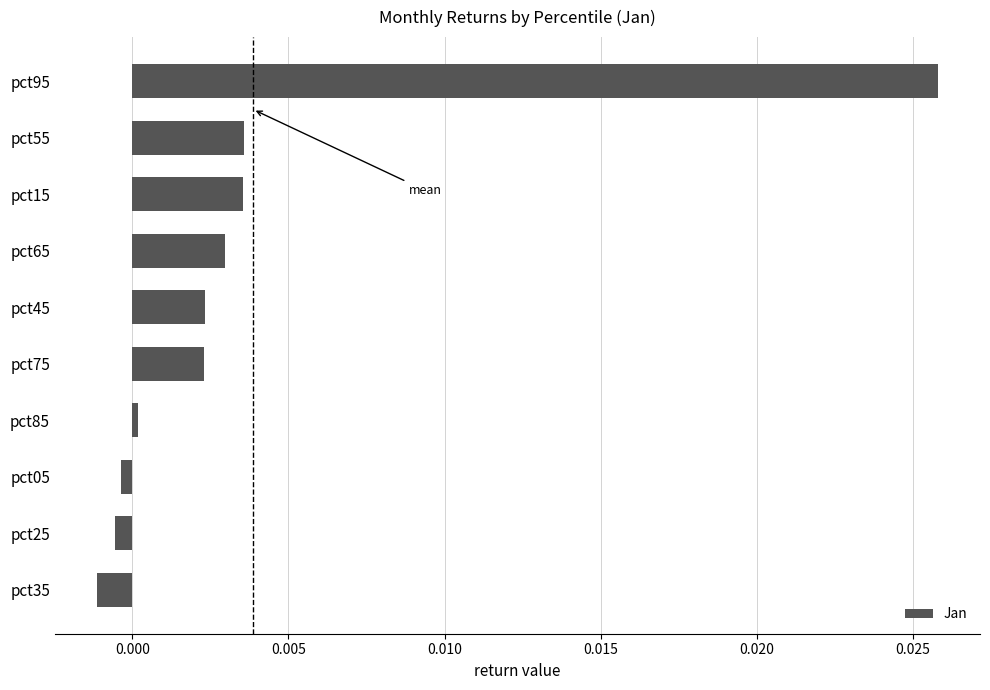

At which category does the chart reach its peak across all series?

pct95